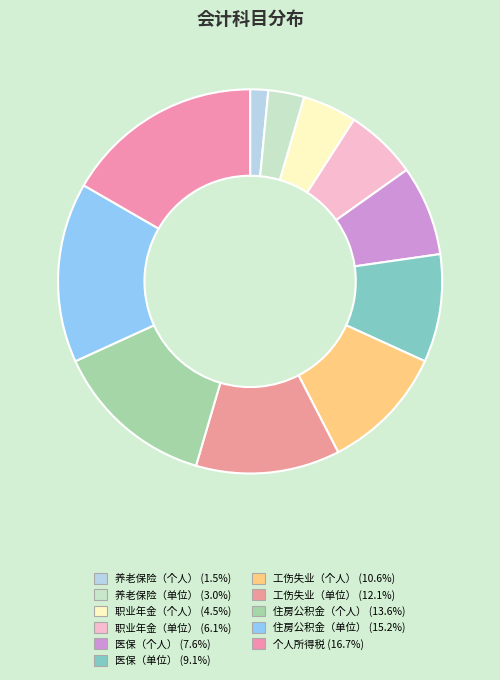

Rank the categories by value from highest to lowest.

个人所得税, 住房公积金（单位）, 住房公积金（个人）, 工伤失业（单位）, 工伤失业（个人）, 医保（单位）, 医保（个人）, 职业年金（单位）, 职业年金（个人）, 养老保险（单位）, 养老保险（个人）